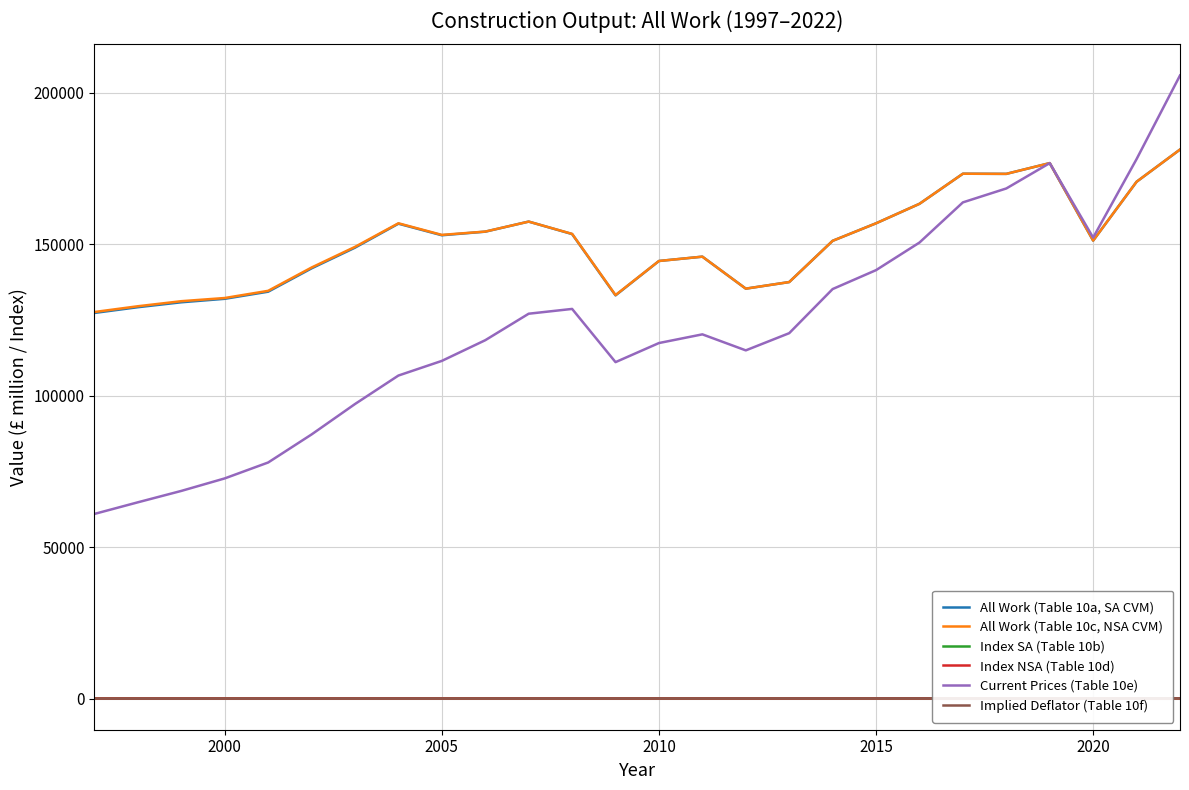

Which series has the largest range (max minus min)?

Current Prices (Table 10e)